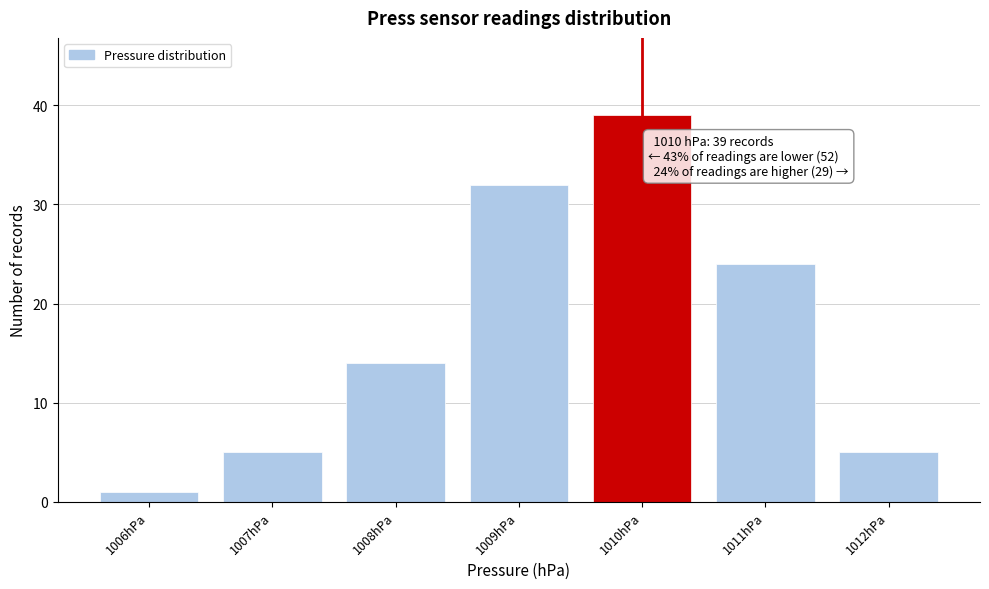

Which range on the x-axis has the tallest bar?

1009.5 to 1010.5